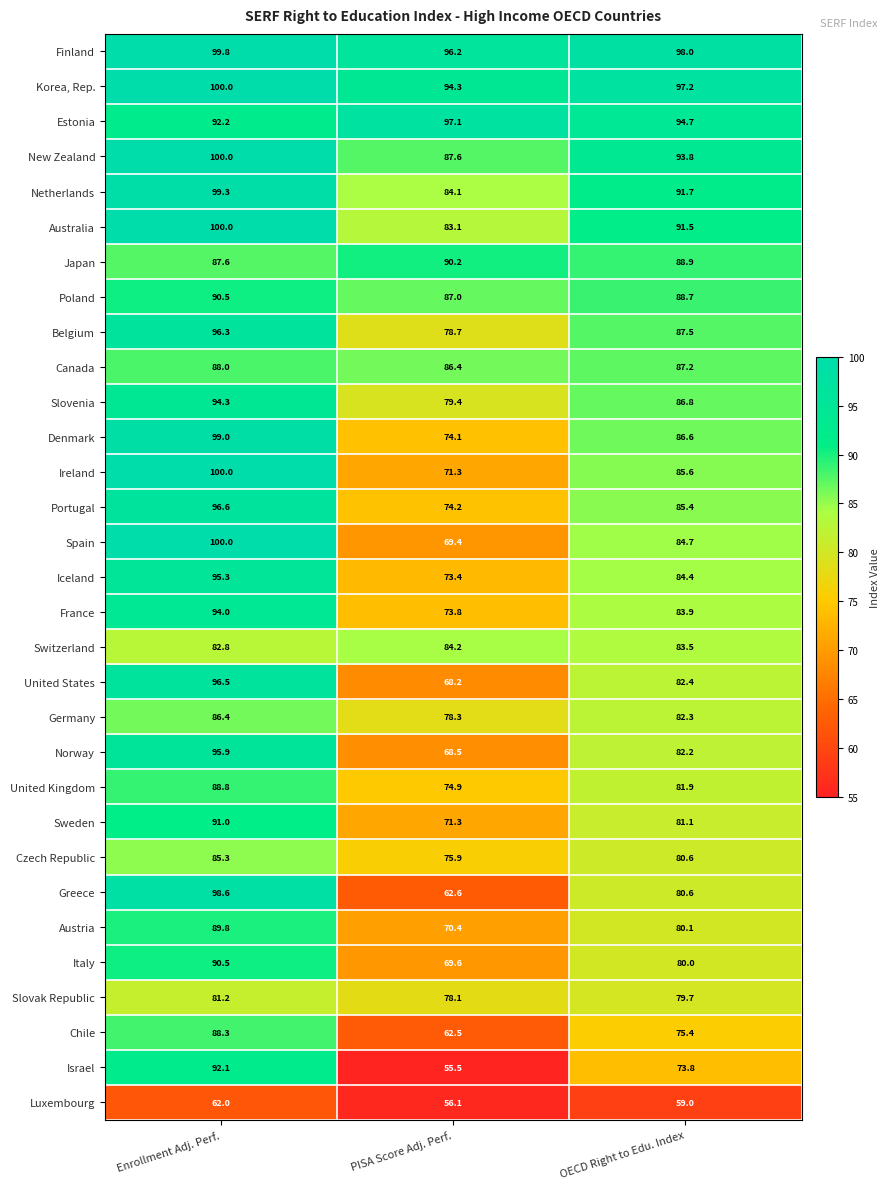

The value of Austria at OECD Right to Edu. Index is 138.2. True or false?

False